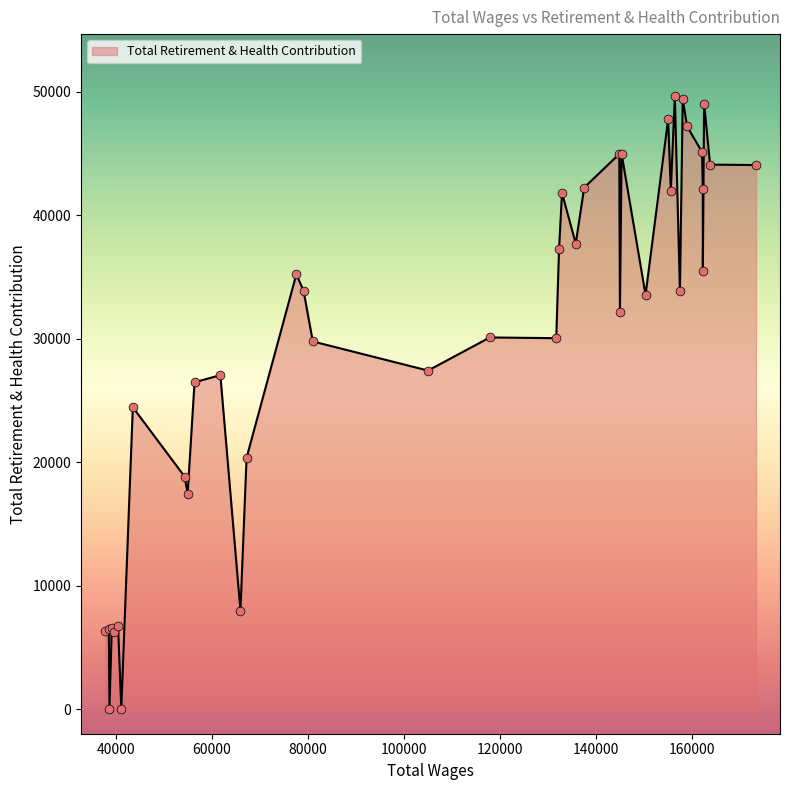

What is the maximum value shown in the chart?

49686